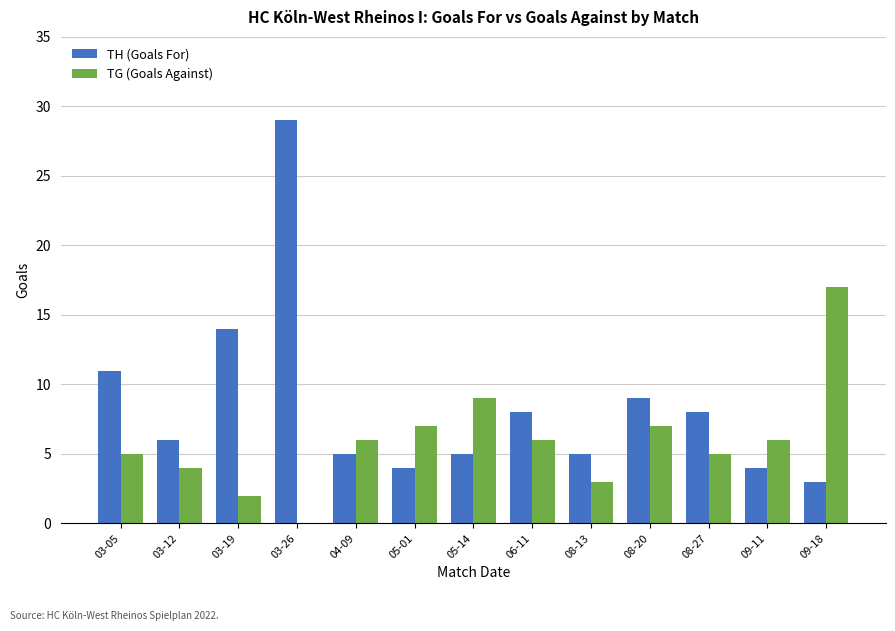

At which label is TH (Goals For) closest to 16?

03-19